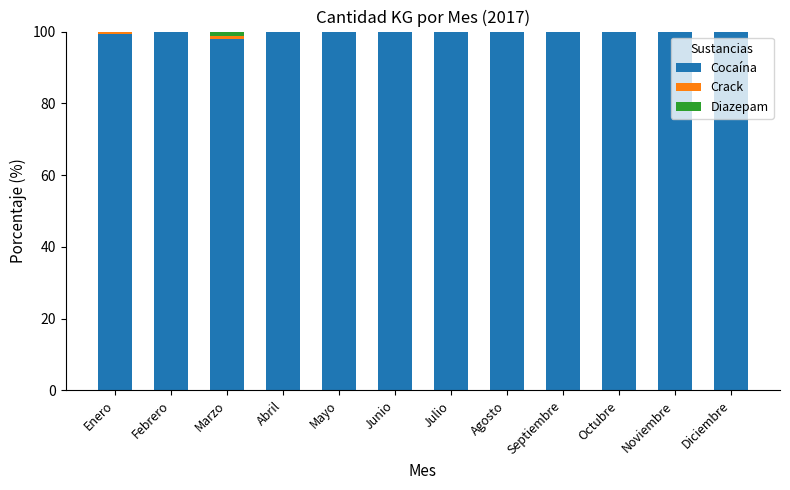

Are the bars grouped side by side (vs. stacked)?

No